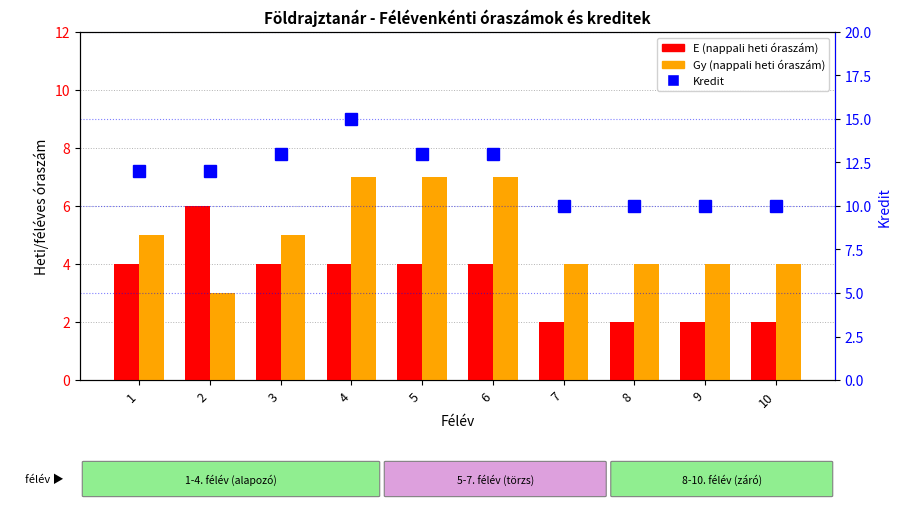

Rank the series by their average value, from highest to lowest.

Kredit, Gy (nappali heti), E (nappali heti)